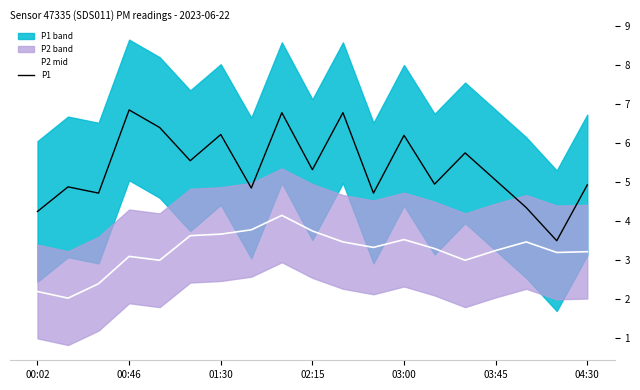

Where is P1 nearest to the value 5?

13